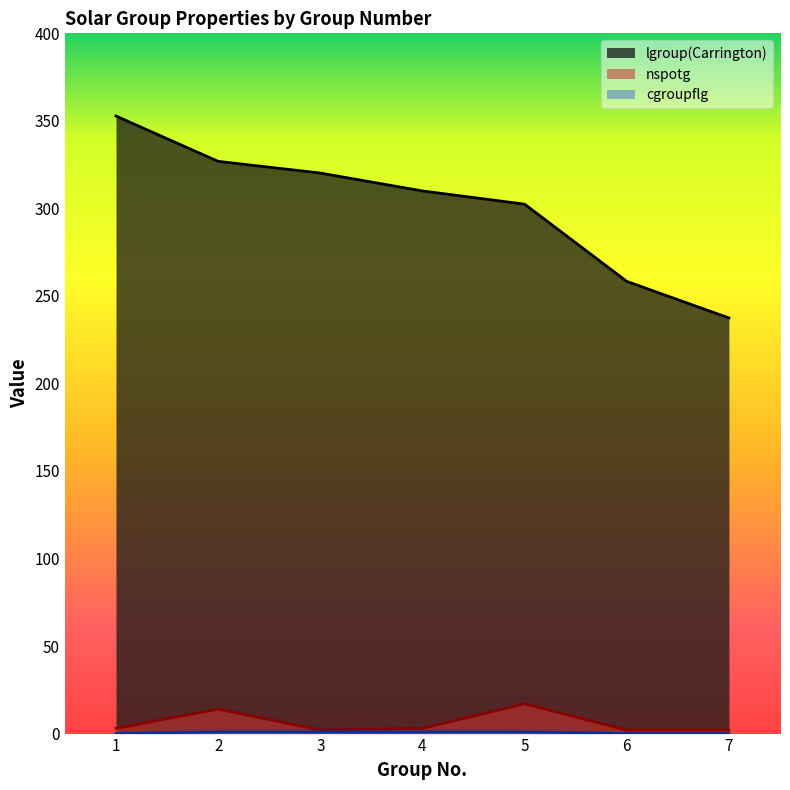

How many data points in lgroup(Carrington) are above 309?

4